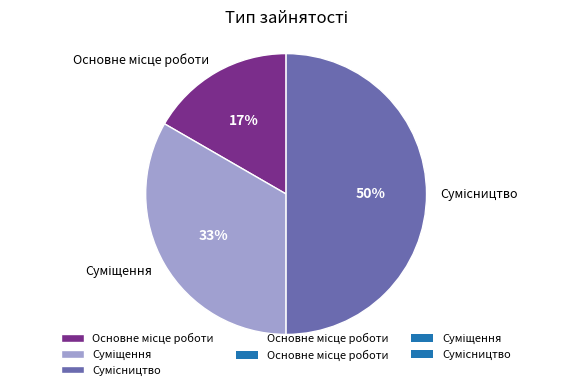

To the nearest percent, what is the difference between the largest and smallest slice percentages?

33%